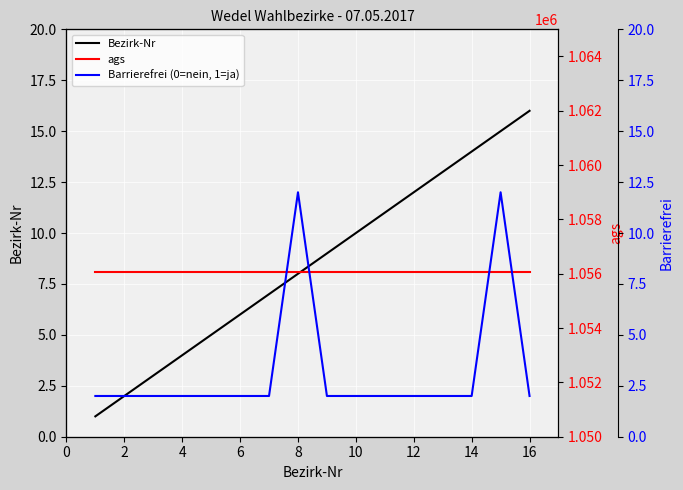

Is this an area chart (filled region under the line)?

No